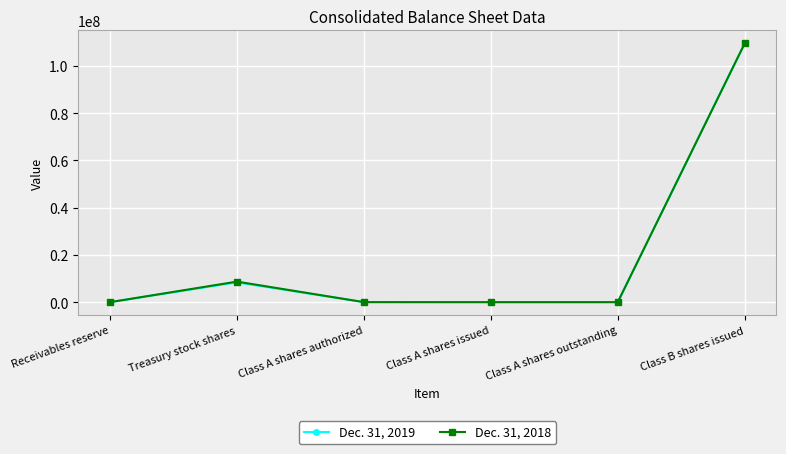

How many lines are shown in the chart?

2